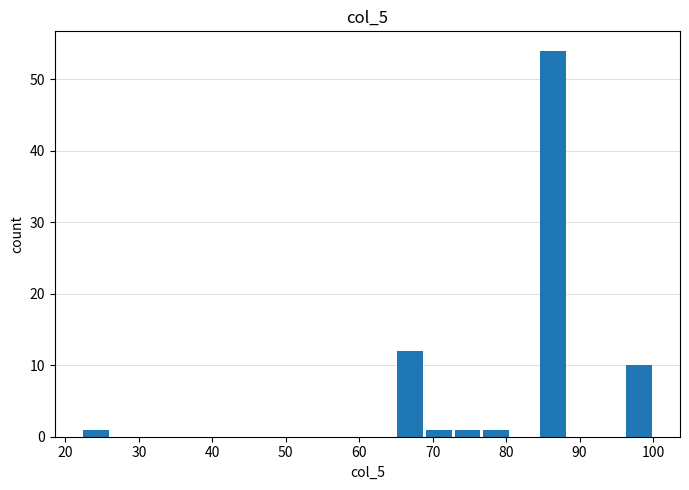

Around what value on the x-axis is the tallest bar? Give the approximate position of its centre, as read against the axis.

86